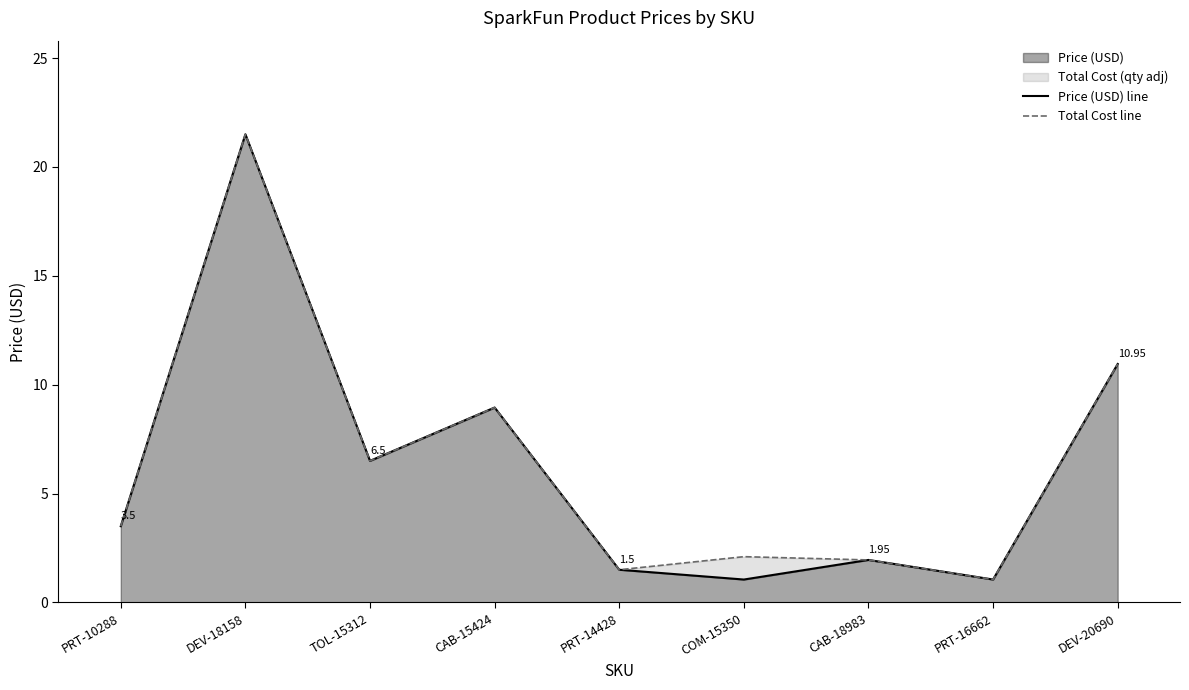

Rank the series by their average value, from highest to lowest.

Total Cost line, Price (USD) line